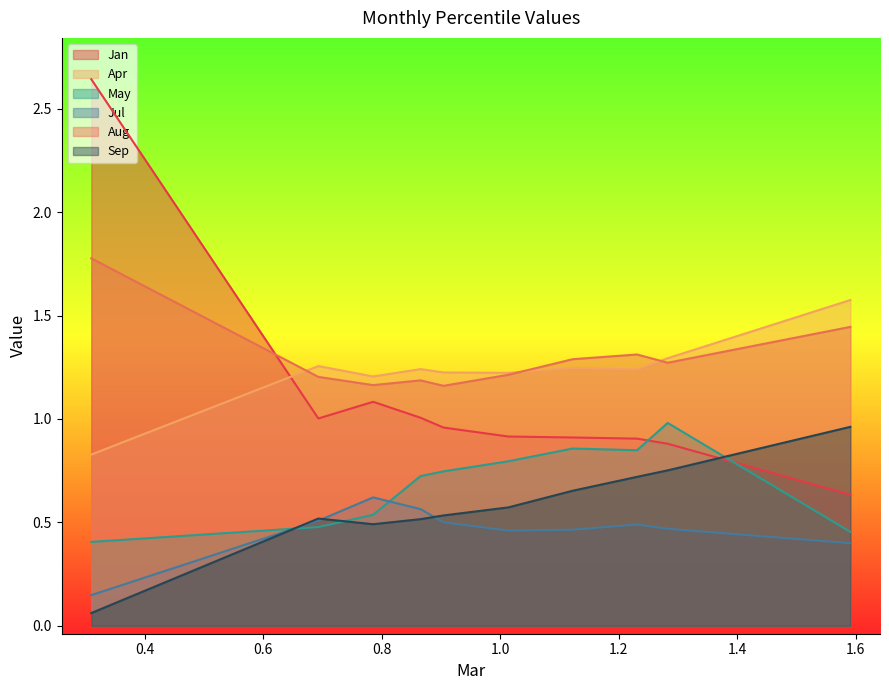

True or false: Jul and Aug cross at least once.

False